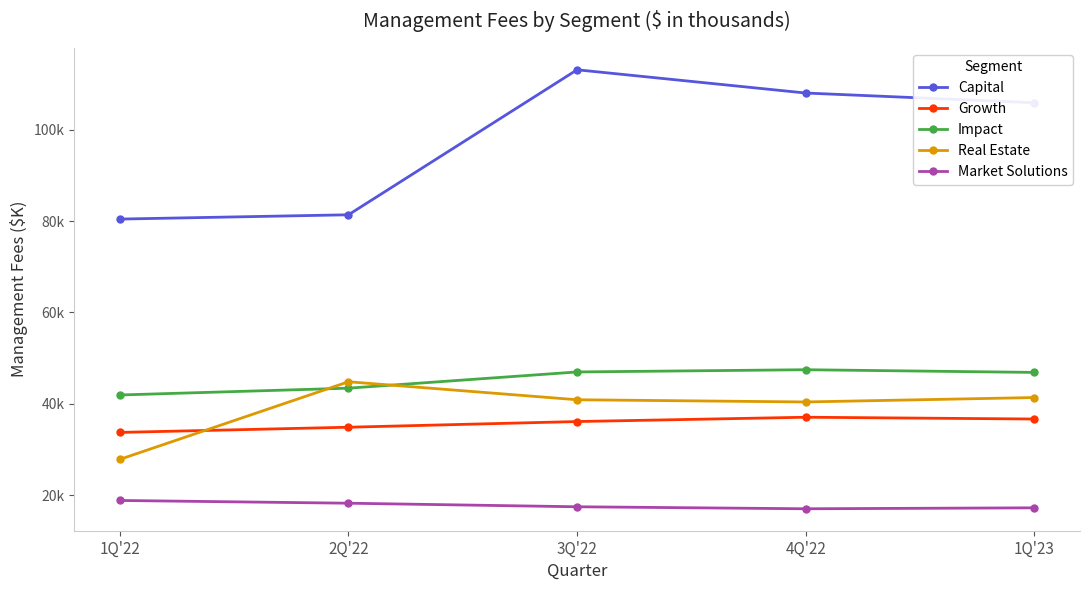

Is the value of Growth at 3Q'22 greater than the value of Impact at 4Q'22?

No